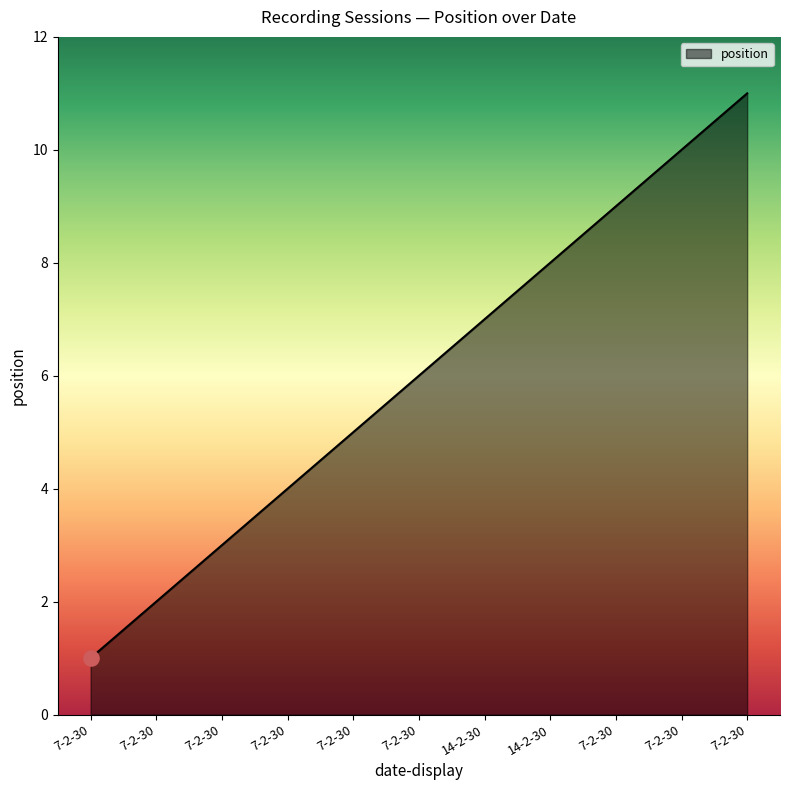

What is the change in value from 7-2-30 to 7-2-30?

+1